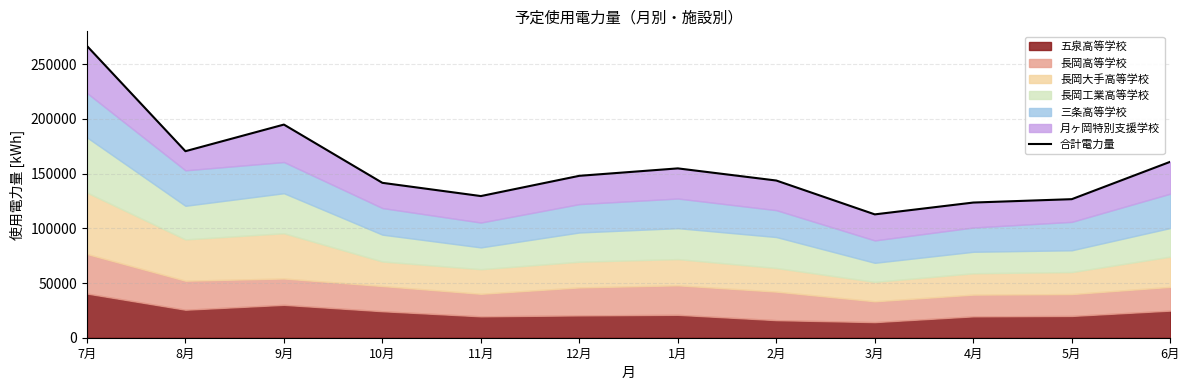

What is the sum of the values at 2月 and 1月?

298402